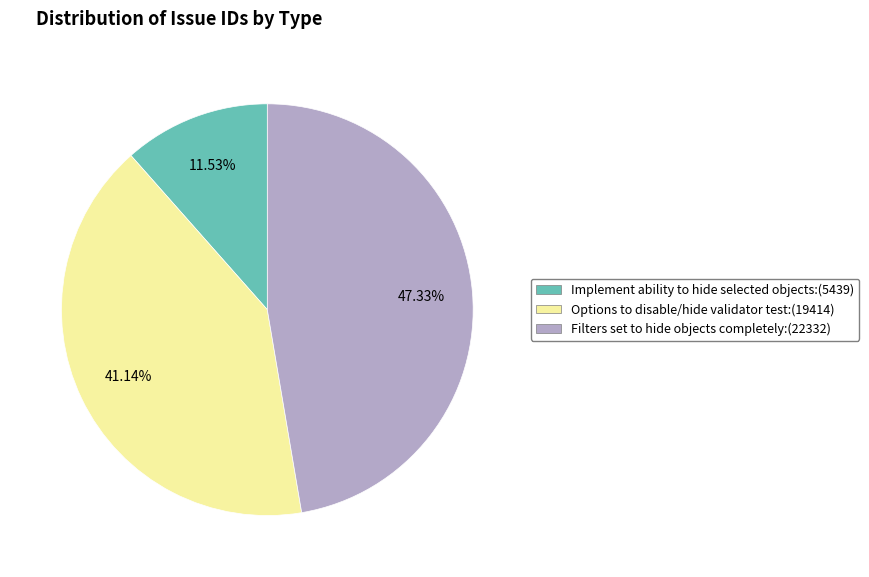

What is the smallest slice in the pie chart?

Implement ability to hide selected objects